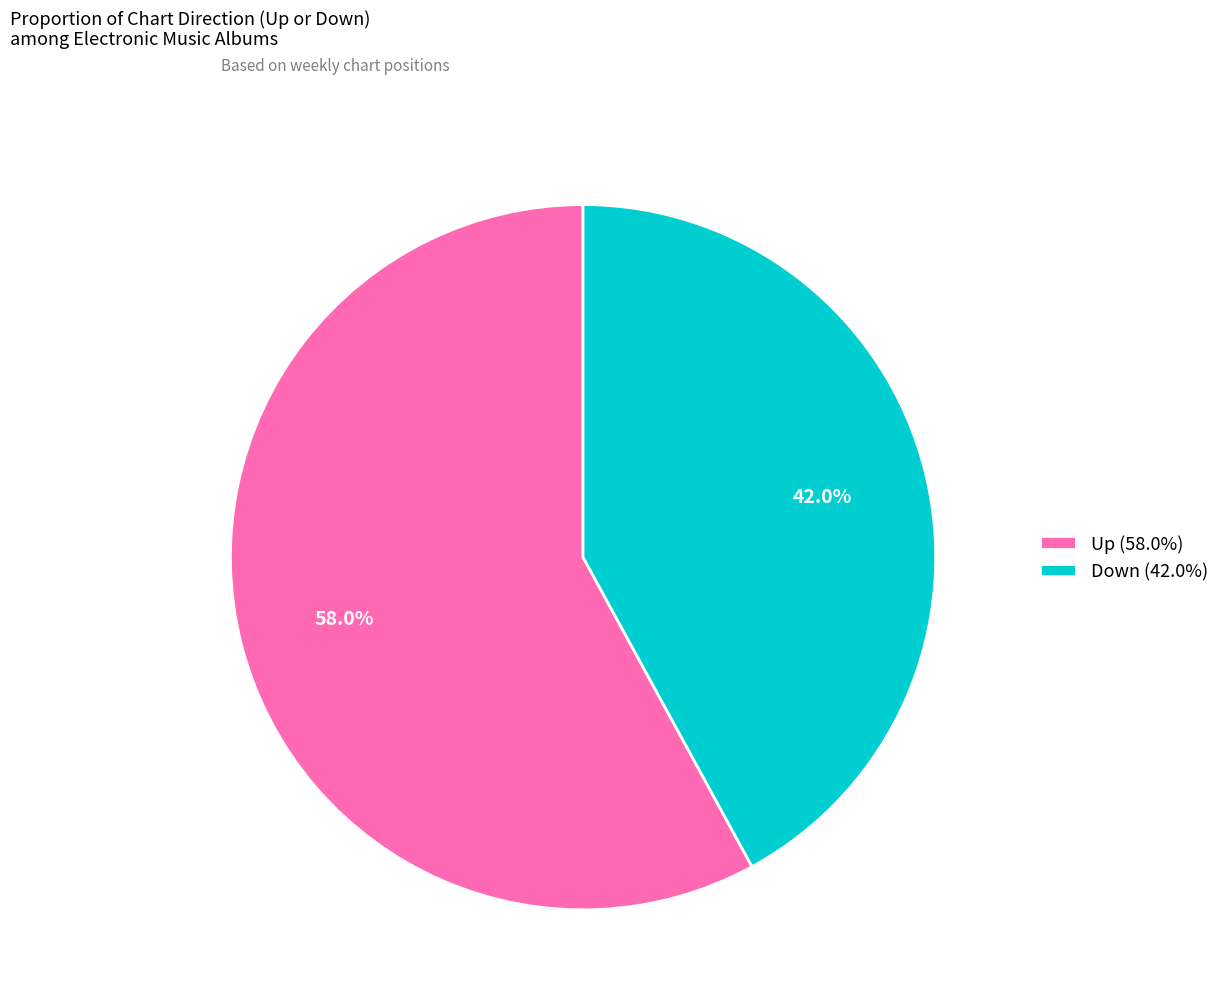

Which slice represents more than half of the pie?

Up (58.0%)